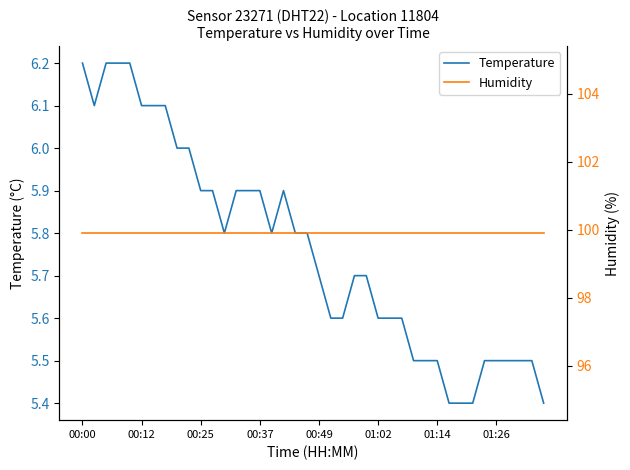

What is the total value across all series at 39?

105.3